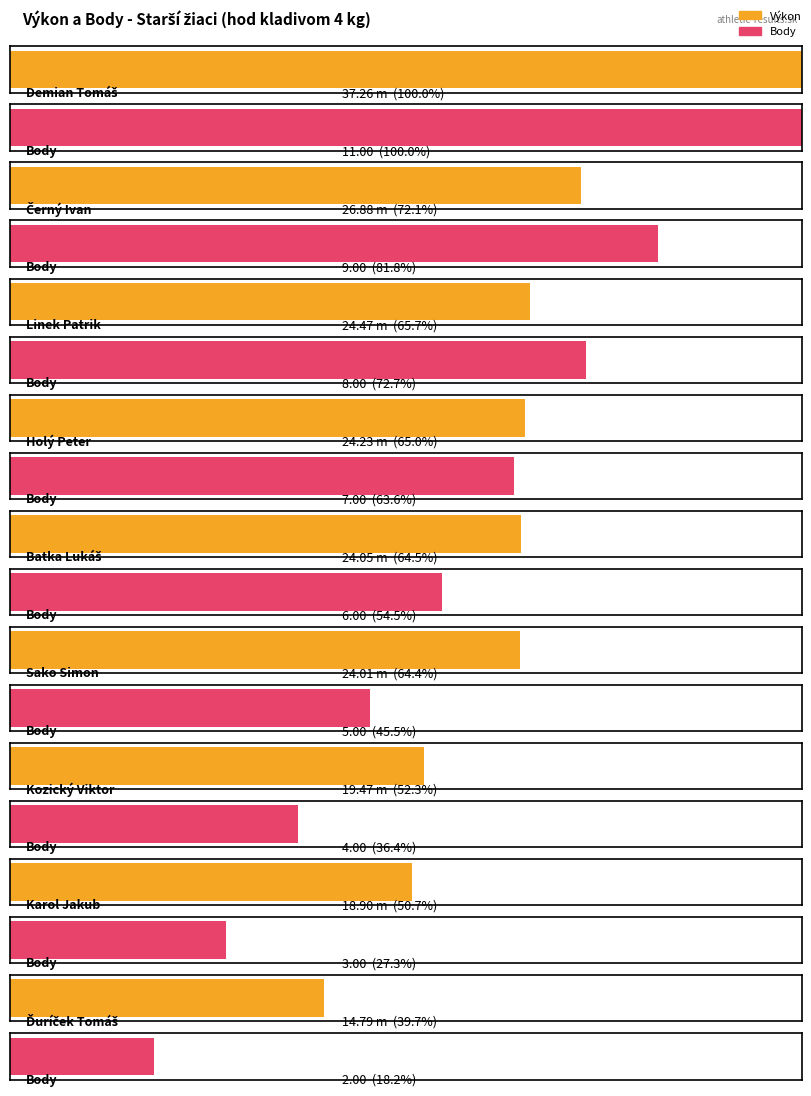

Is the value of Body at Demian Tomáš greater than the value of Výkon at Batka Lukáš?

No